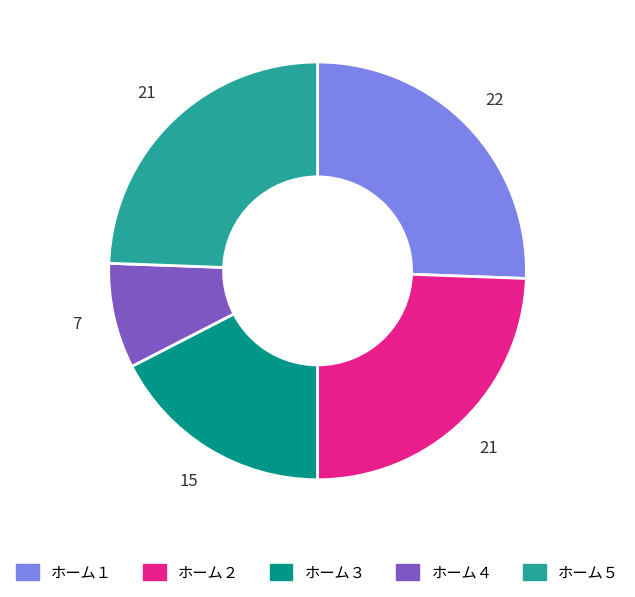

Do ホーム５ and ホーム４ together represent more than half of the pie?

No